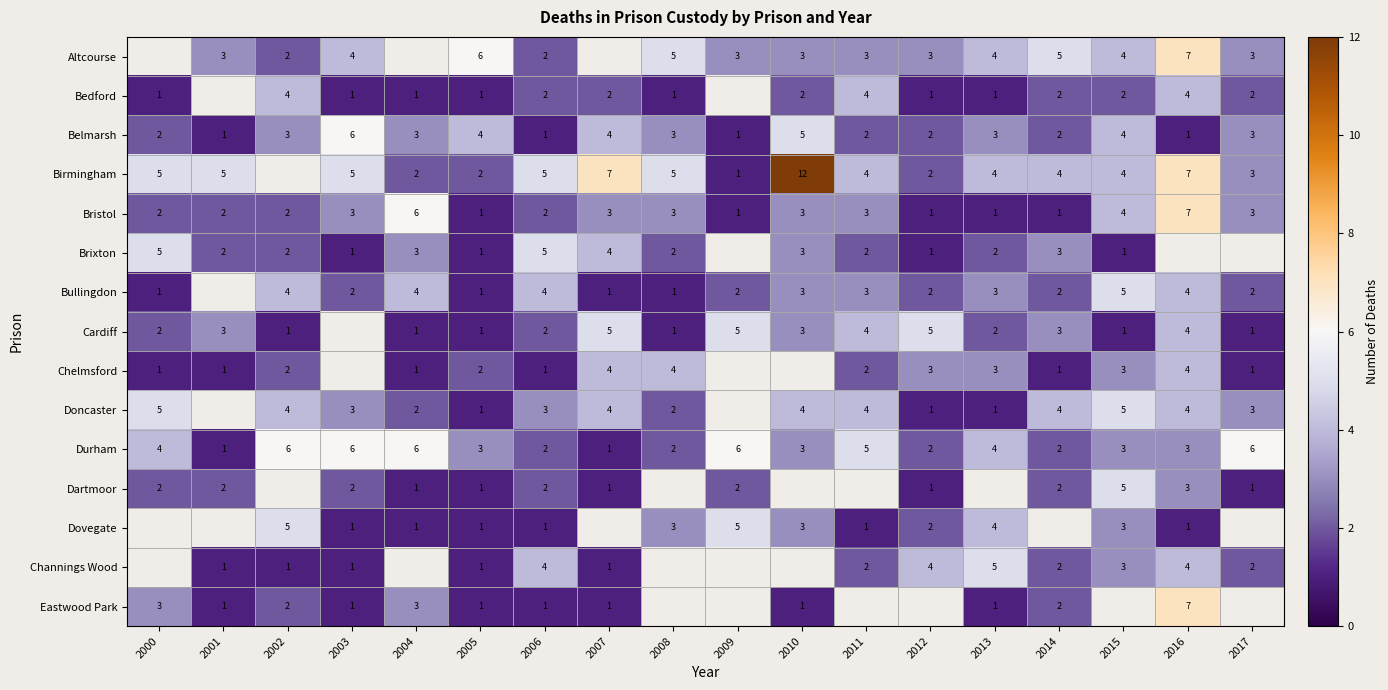

Is it true that Chelmsford equals 3 at 2011?

False